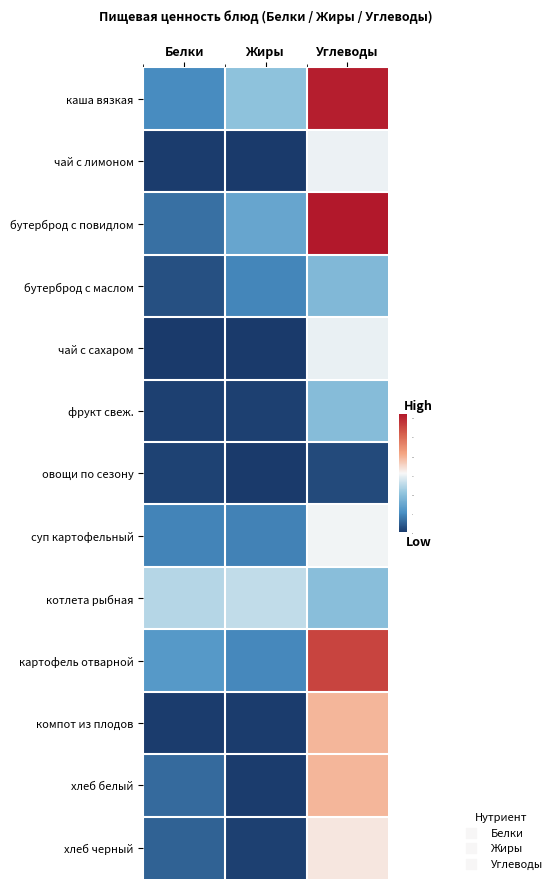

At how many categories does at least one series exceed 11?

3